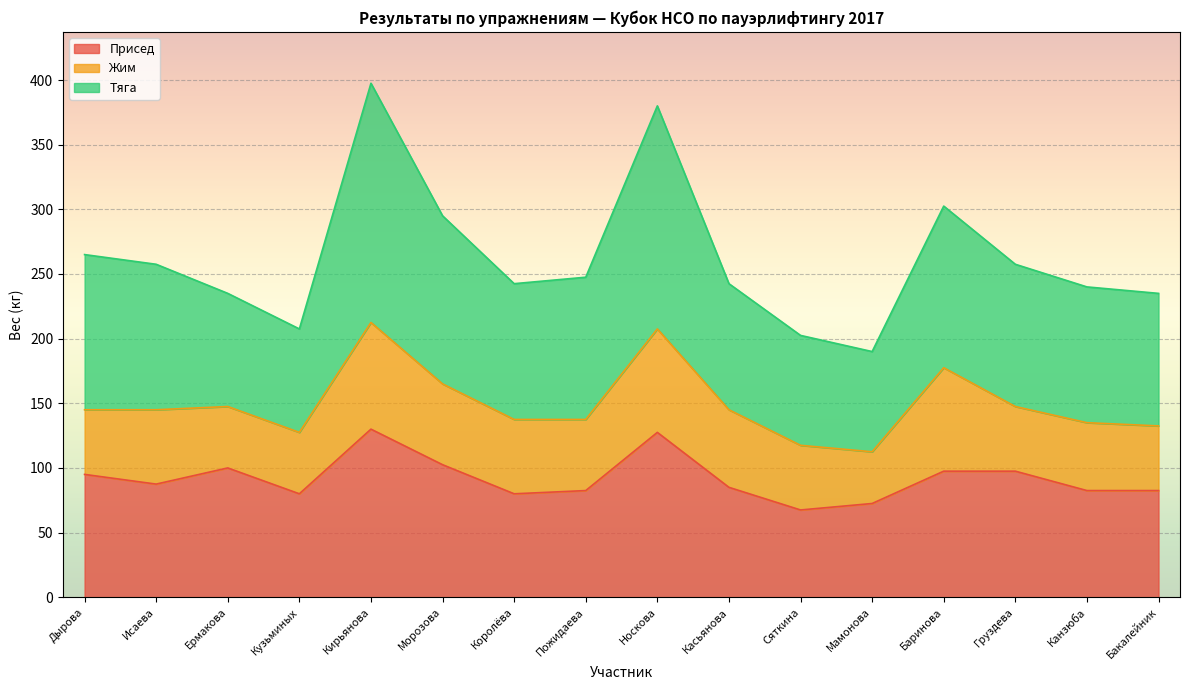

What are all the series names shown in the legend?

Присед, Жим, Тяга